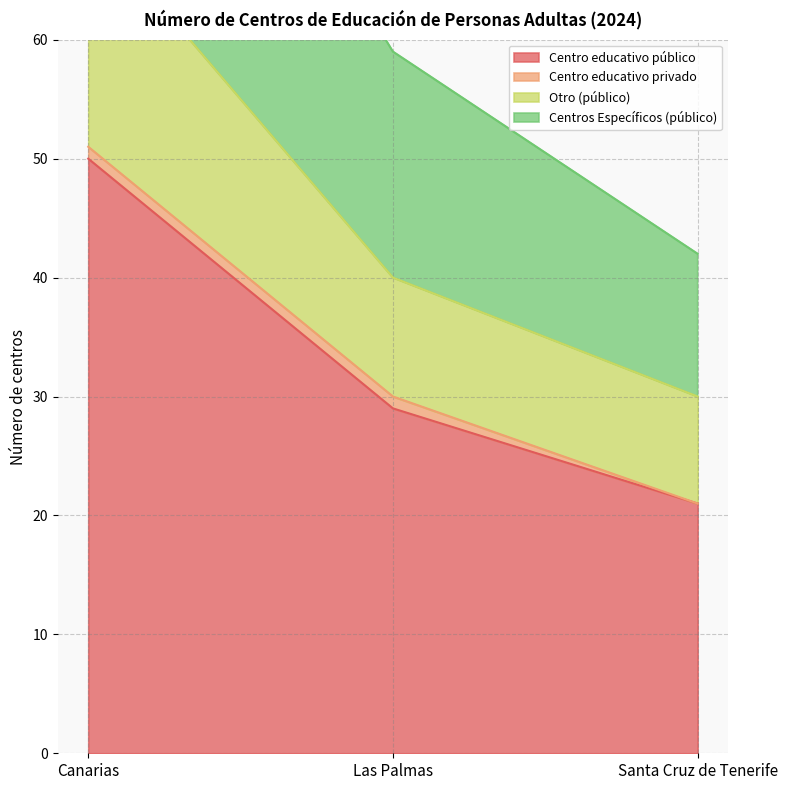

The value of Centros Específicos (público) at Santa Cruz de Tenerife is 6. True or false?

False